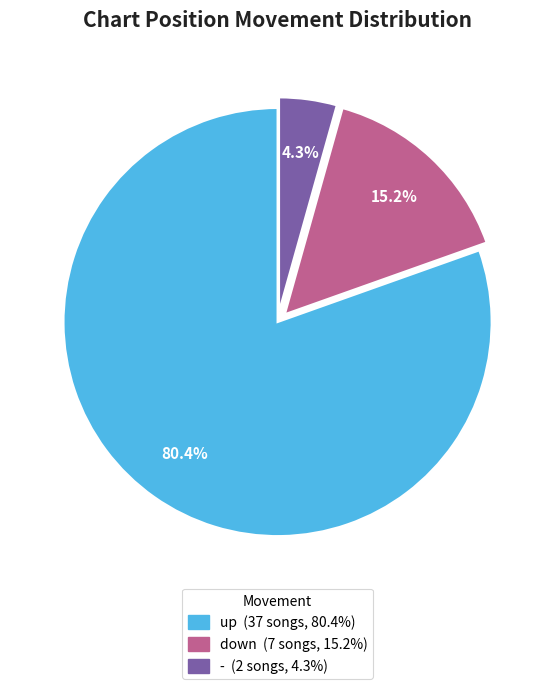

What is the largest slice in the pie chart?

up